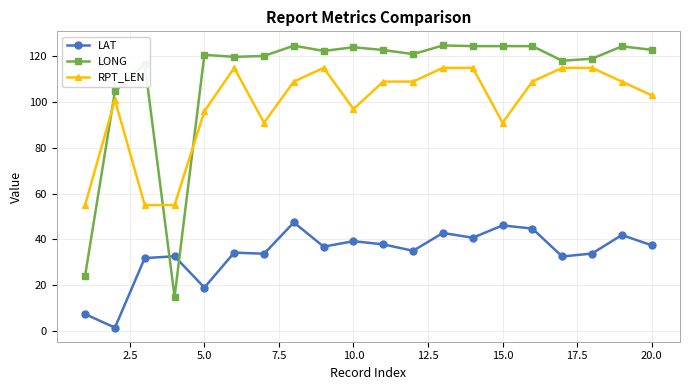

What is the sum of all RPT_LEN values?

1979.0